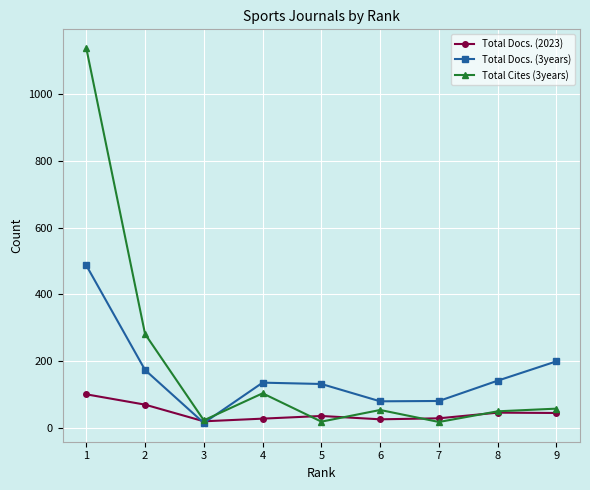

Count the number of categories in the chart.

9